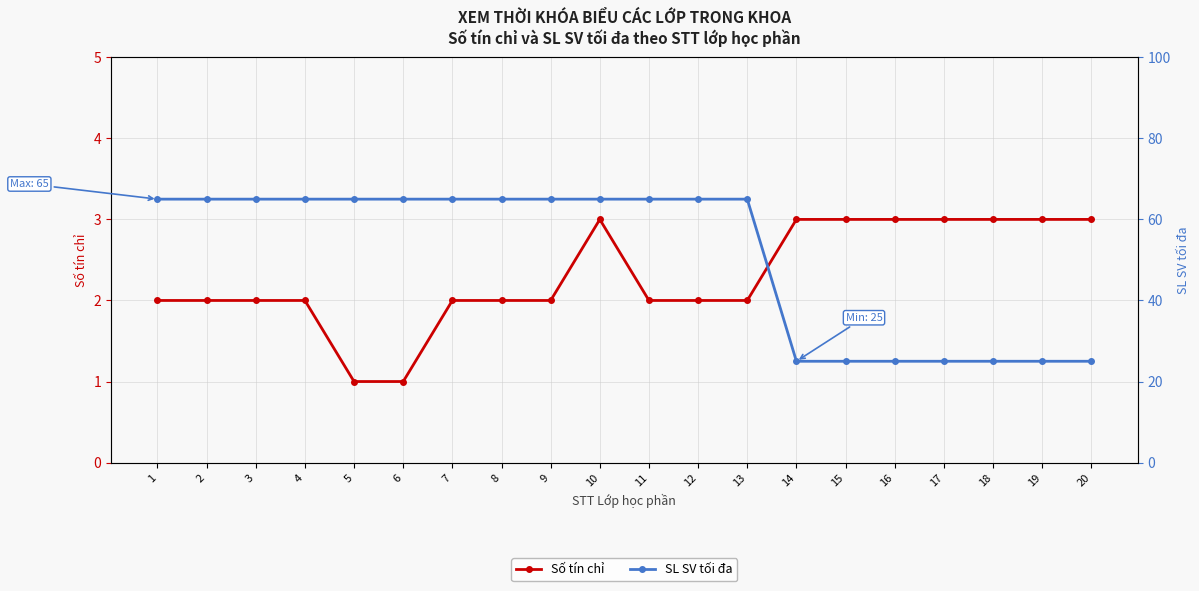

At which category does the chart reach its peak across all series?

1